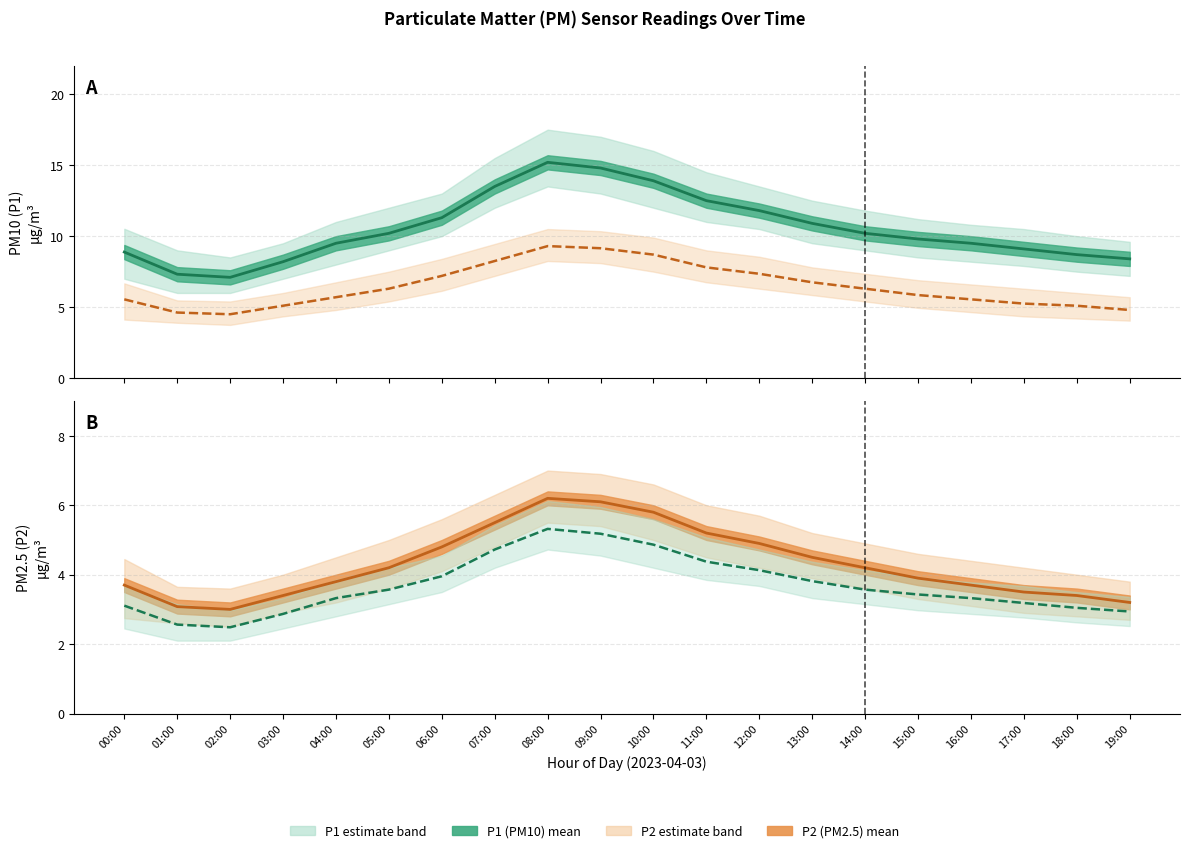

What is the sum of the P1 (PM10) ×0.35 values at 02:00 and 14:00?

6.1